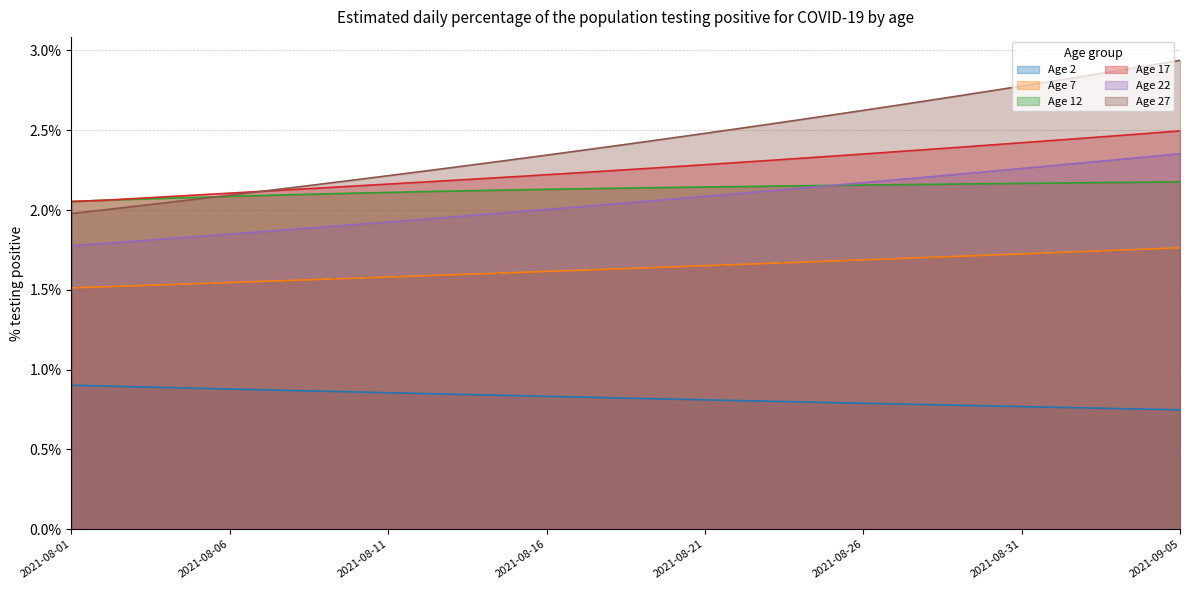

Reading left to right, what are all the values shown in this chart?

Age 2: 0.9	0.9	0.9	0.9	0.9	0.9	0.9	0.9	0.9	0.9	0.9	0.9	0.8	0.8	0.8	0.8	0.8	0.8	0.8	0.8	0.8	0.8	0.8	0.8	0.8	0.8	0.8	0.8	0.8	0.8	0.8	0.8	0.8	0.8	0.8	0.7
Age 7: 1.5	1.5	1.5	1.5	1.5	1.5	1.6	1.6	1.6	1.6	1.6	1.6	1.6	1.6	1.6	1.6	1.6	1.6	1.6	1.6	1.7	1.7	1.7	1.7	1.7	1.7	1.7	1.7	1.7	1.7	1.7	1.7	1.7	1.7	1.8	1.8
Age 12: 2.1	2.1	2.1	2.1	2.1	2.1	2.1	2.1	2.1	2.1	2.1	2.1	2.1	2.1	2.1	2.1	2.1	2.1	2.1	2.1	2.1	2.1	2.1	2.2	2.2	2.2	2.2	2.2	2.2	2.2	2.2	2.2	2.2	2.2	2.2	2.2
Age 17: 2.1	2.1	2.1	2.1	2.1	2.1	2.1	2.1	2.1	2.2	2.2	2.2	2.2	2.2	2.2	2.2	2.2	2.2	2.3	2.3	2.3	2.3	2.3	2.3	2.3	2.4	2.4	2.4	2.4	2.4	2.4	2.4	2.5	2.5	2.5	2.5
Age 22: 1.8	1.8	1.8	1.8	1.8	1.8	1.9	1.9	1.9	1.9	1.9	1.9	2.0	2.0	2.0	2.0	2.0	2.0	2.1	2.1	2.1	2.1	2.1	2.1	2.2	2.2	2.2	2.2	2.2	2.2	2.3	2.3	2.3	2.3	2.3	2.4
Age 27: 2.0	2.0	2.0	2.0	2.1	2.1	2.1	2.1	2.2	2.2	2.2	2.2	2.3	2.3	2.3	2.3	2.4	2.4	2.4	2.5	2.5	2.5	2.5	2.6	2.6	2.6	2.7	2.7	2.7	2.7	2.8	2.8	2.8	2.9	2.9	2.9